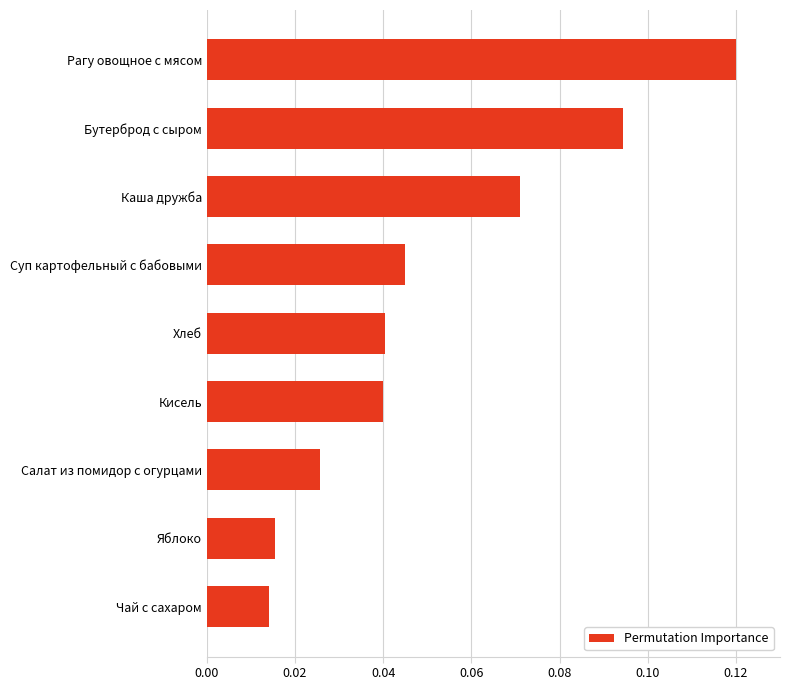

The chart shows a value of 0.2 at Бутерброд с сыром. True or false?

False